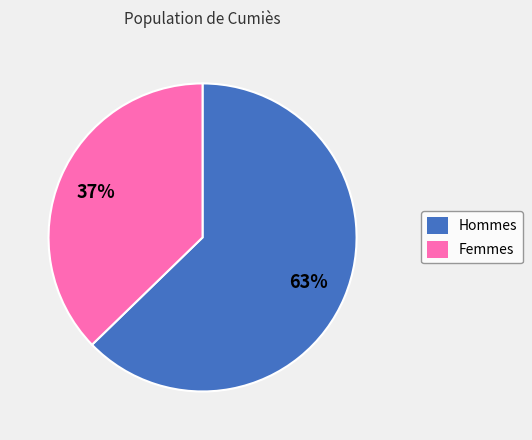

Does any single category account for the majority?

Yes